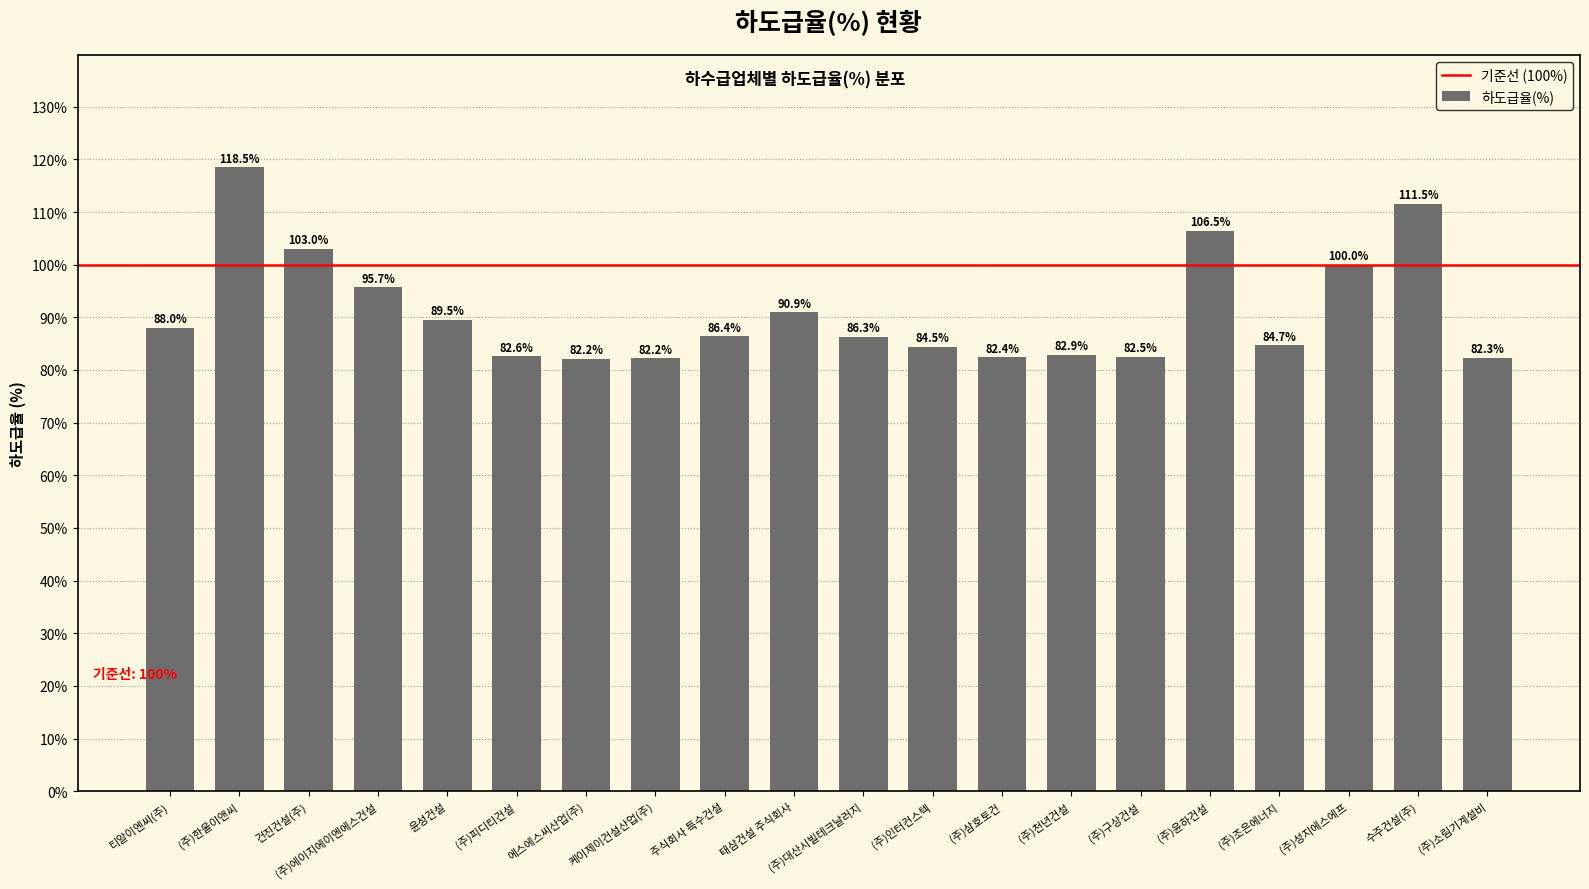

Does the chart contain any negative values?

No